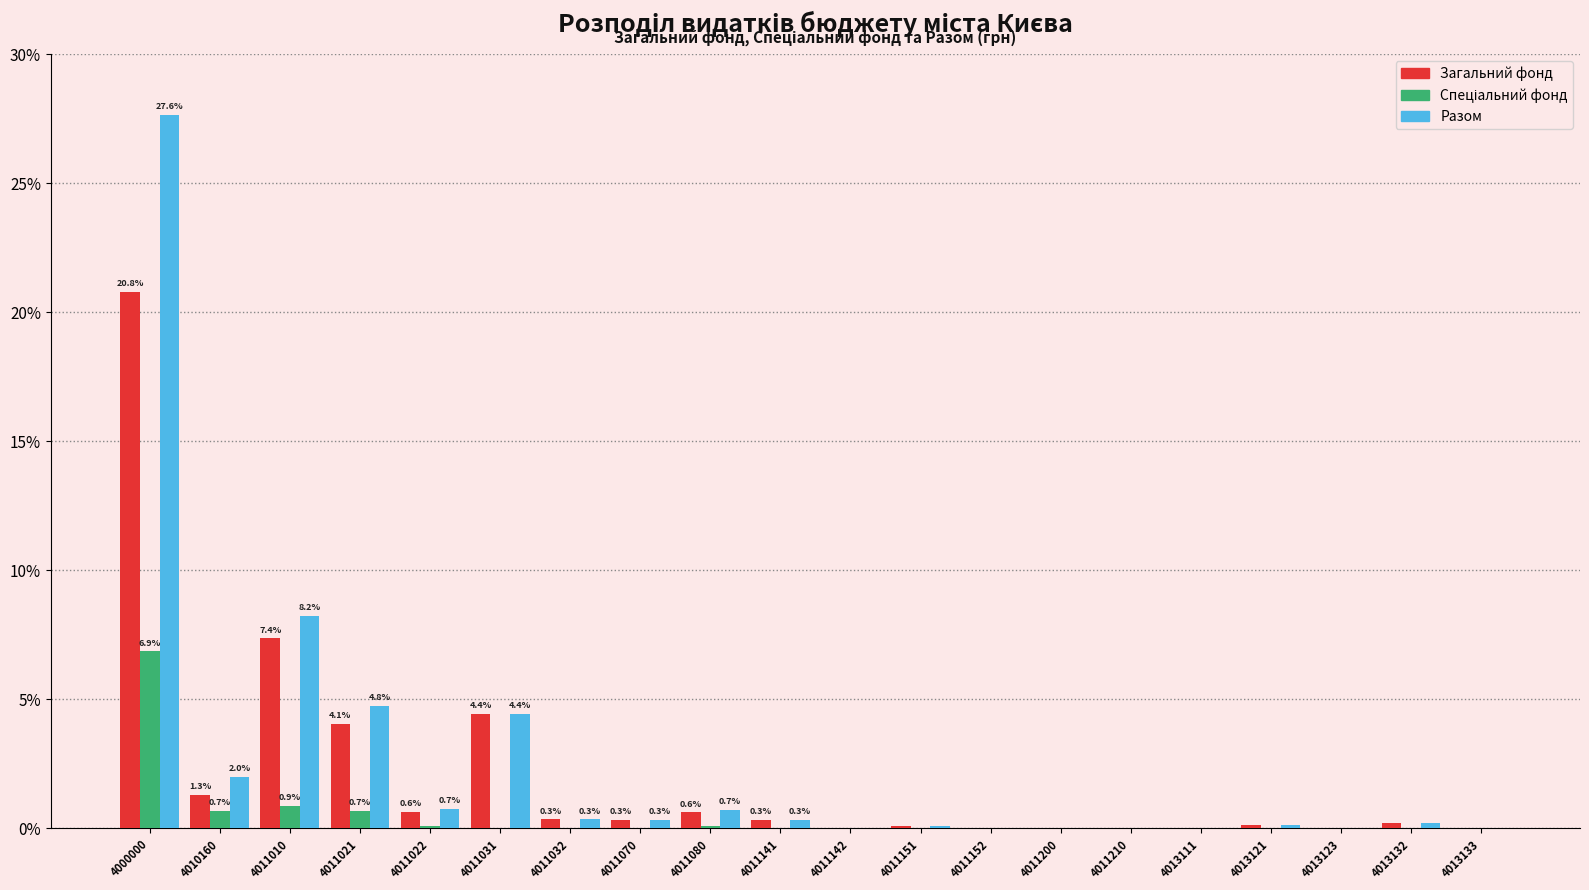

At which label is Загальний фонд closest to 10?

4011010